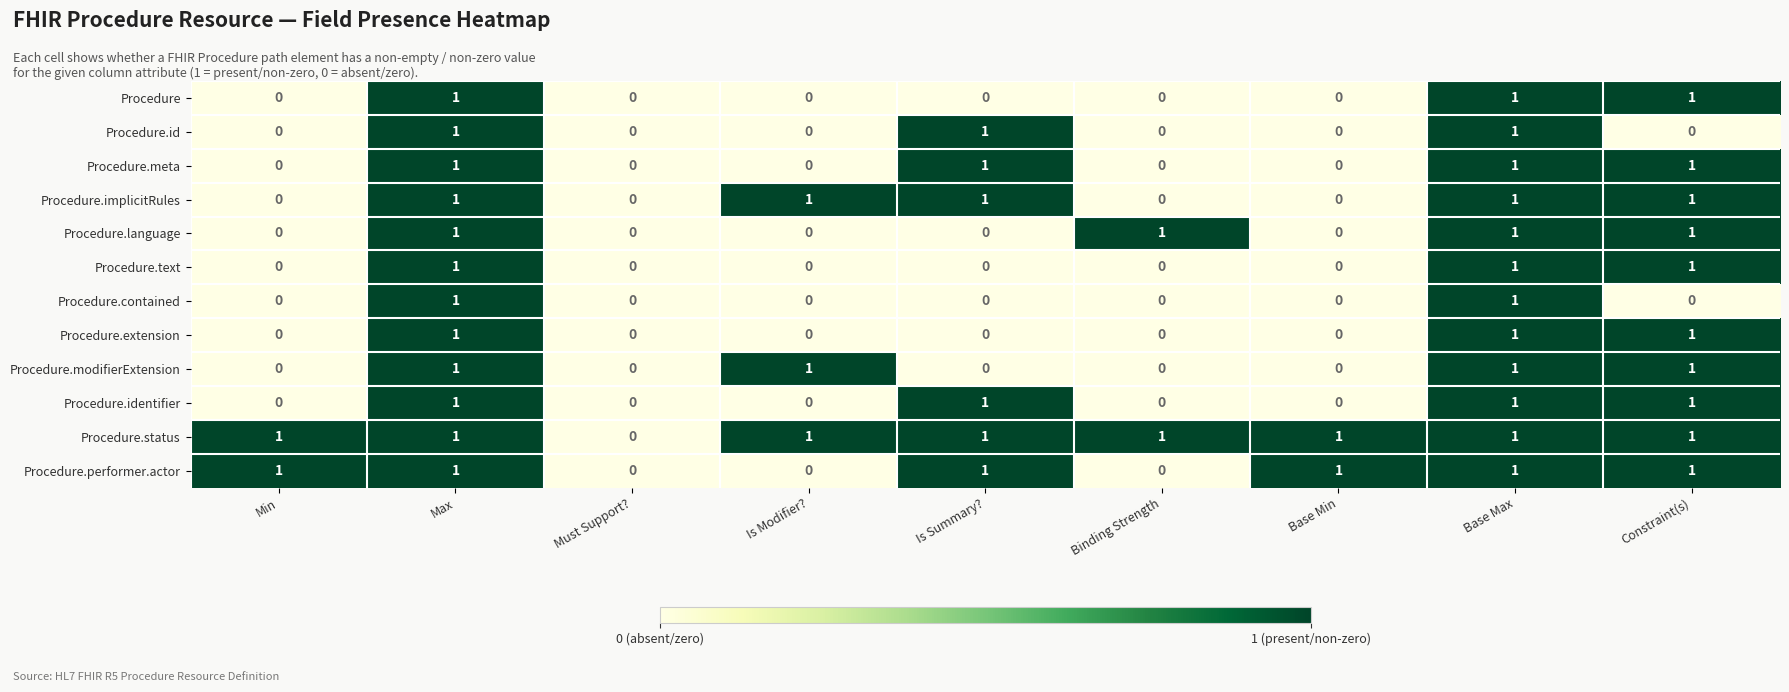

How many Procedure values are between 0 and 1?

9